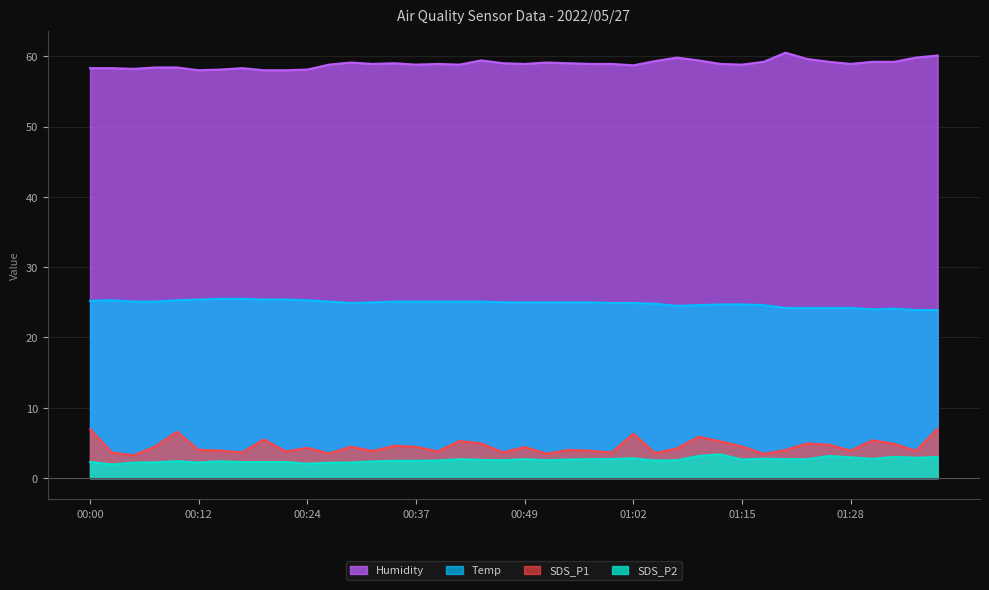

What is the sum of all Temp values?

994.4